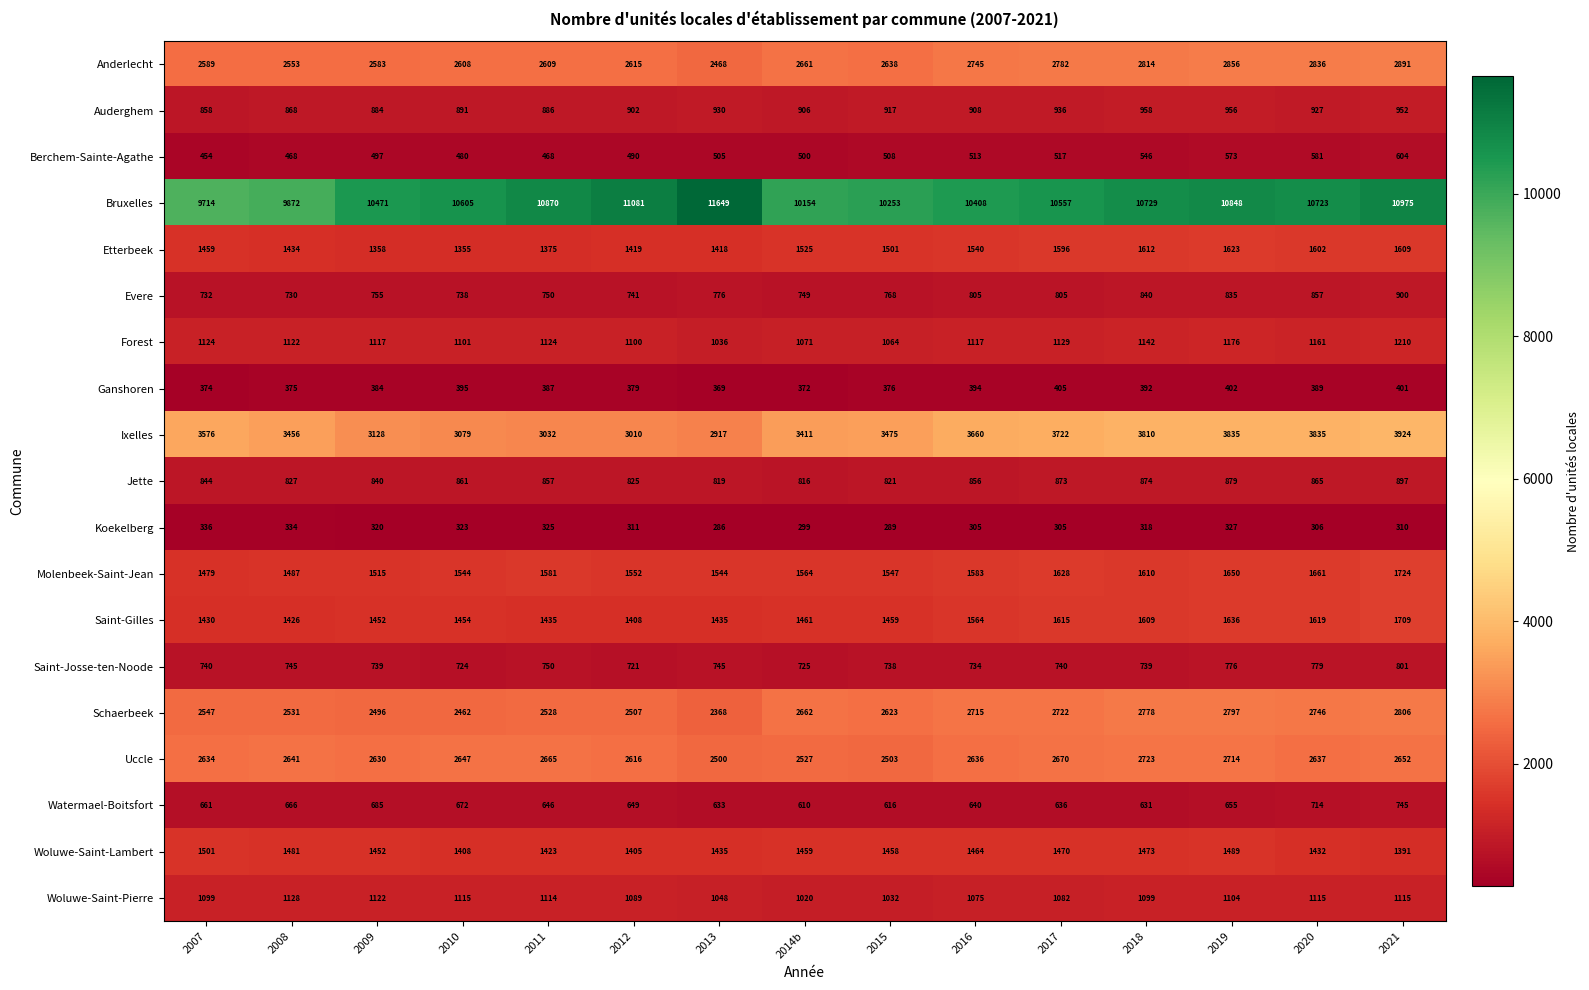

The value of Evere at 2013 is 776. True or false?

True